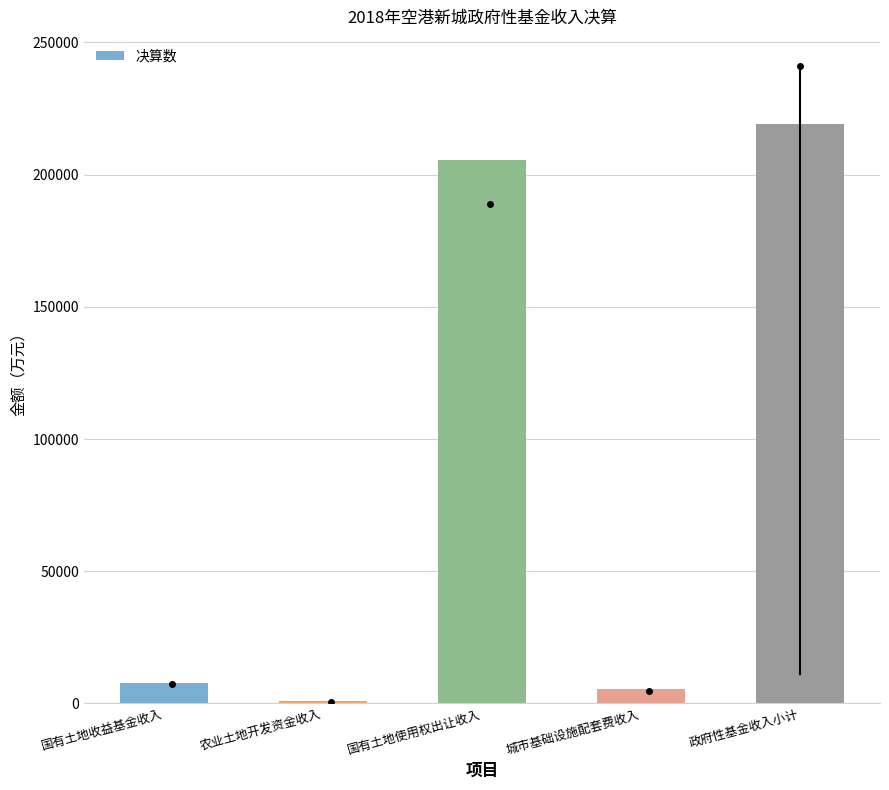

What value does the data have at 政府性基金收入小计?

219221